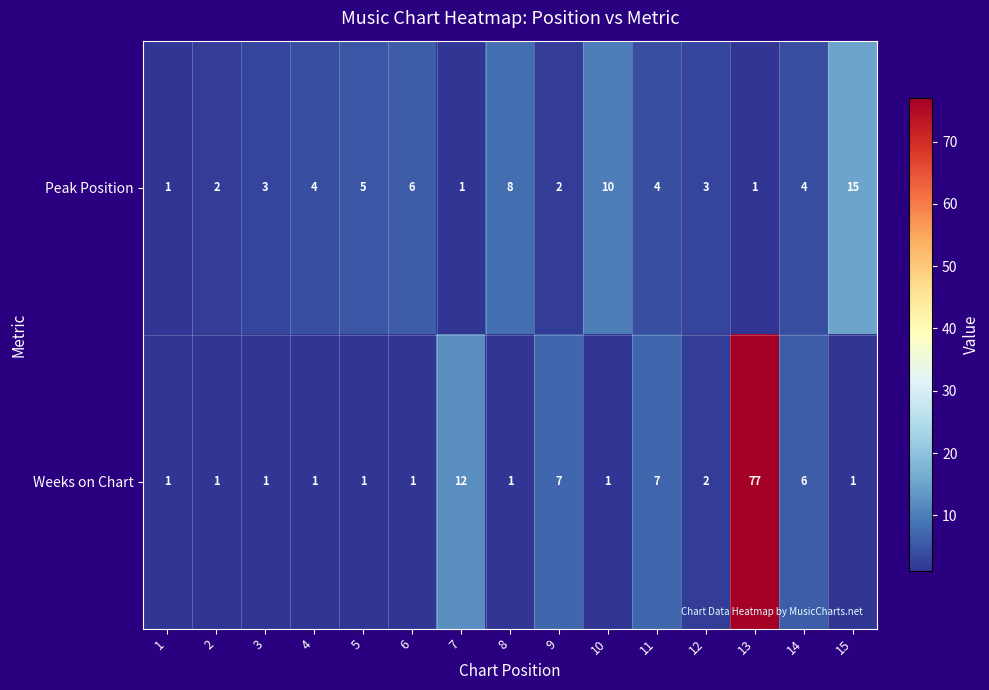

Reading right to left, transcribe all the data shown in this chart.

Peak Position: 15=15	14=4	13=1	12=3	11=4	10=10	9=2	8=8	7=1	6=6	5=5	4=4	3=3	2=2	1=1
Weeks on Chart: 15=1	14=6	13=77	12=2	11=7	10=1	9=7	8=1	7=12	6=1	5=1	4=1	3=1	2=1	1=1